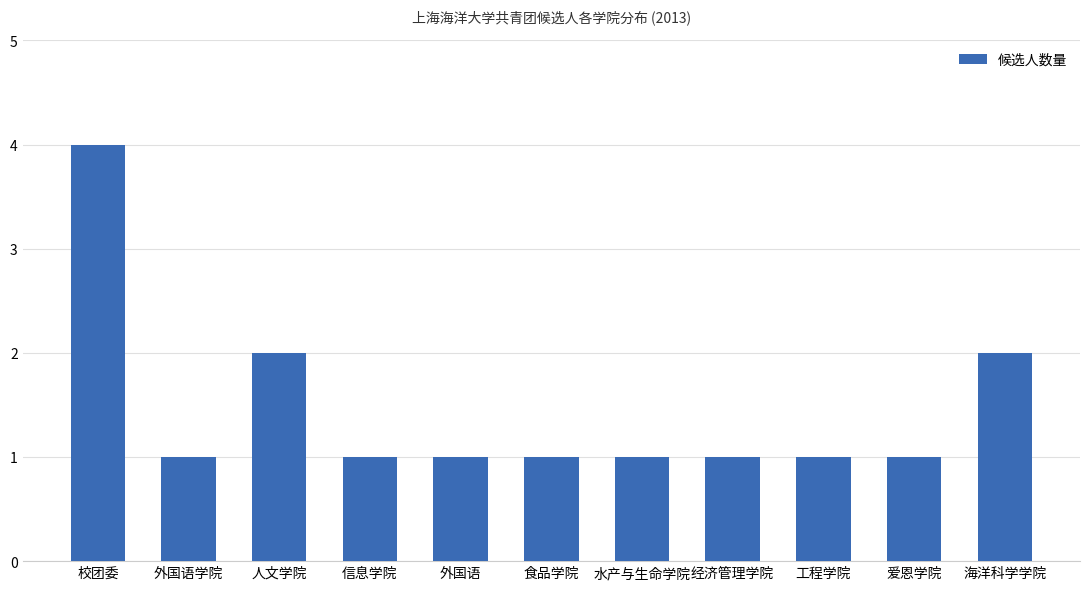

True or false: the data shows 1 at 校团委.

False